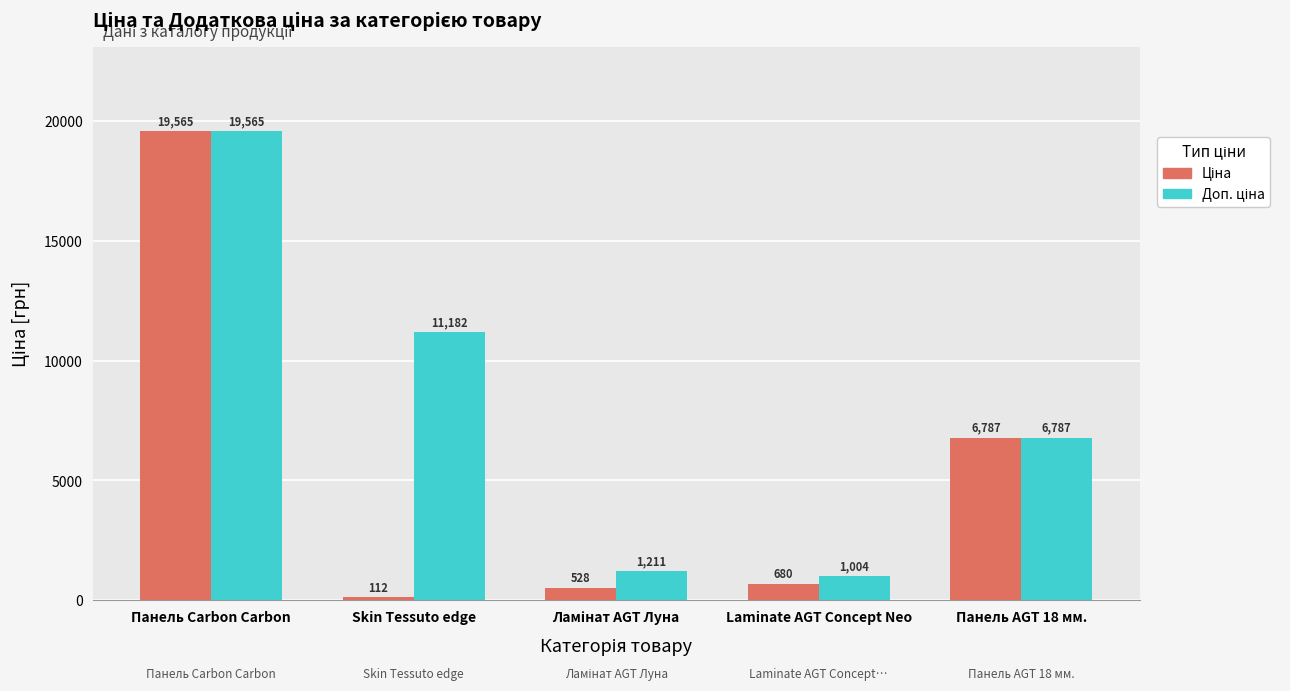

Which category has the highest value across all series?

Панель Carbon Carbon